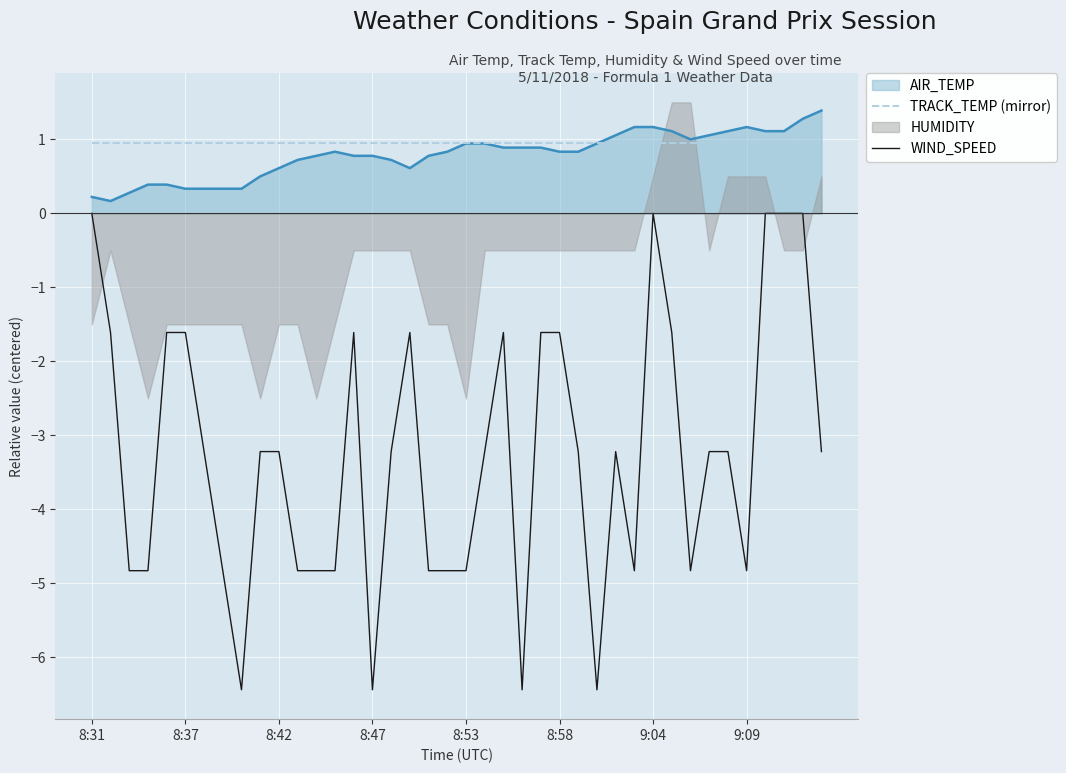

True or false: WIND_SPEED and TRACK_TEMP (mirror) cross at least once.

False